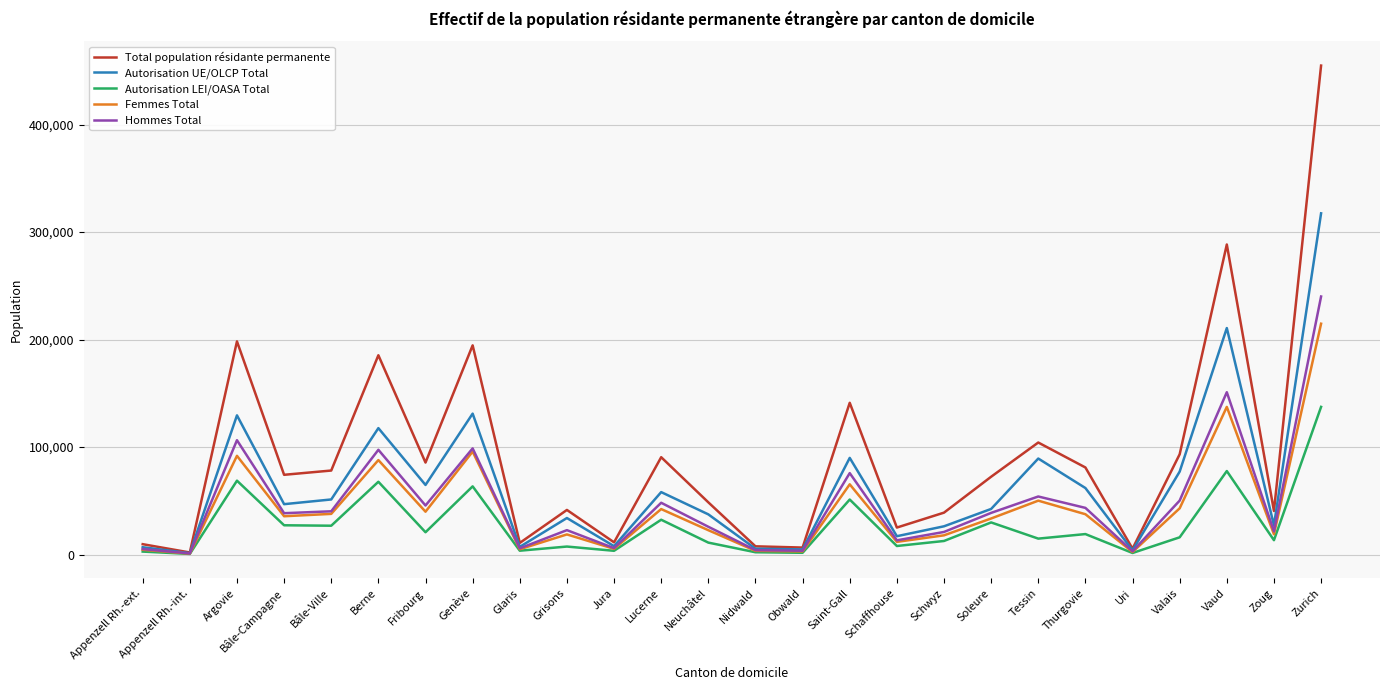

At which category is the sum across all series the highest?

Zurich